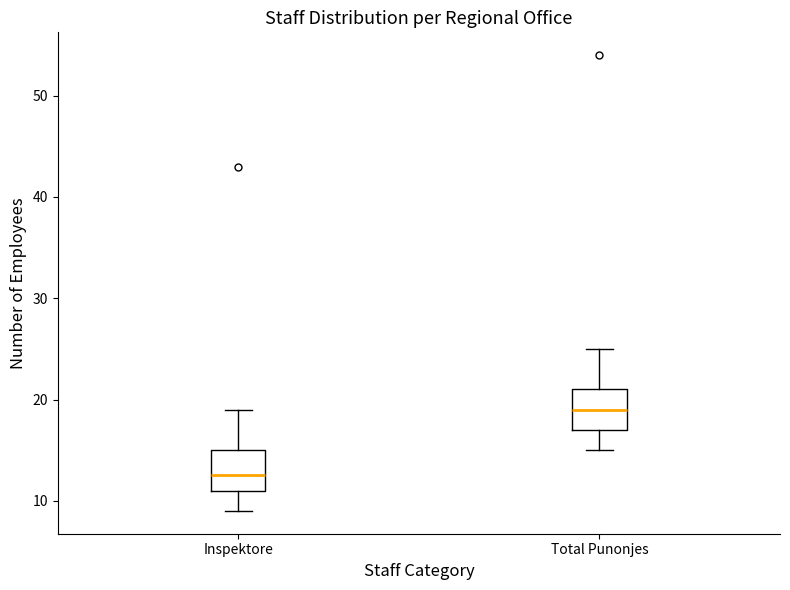

Reading left to right, read every box against the y-axis: the position of its median line, the range the box covers, and the ends of its whiskers. The values are not printed on the chart, so give them approximately, as read against the axis.

Inspektore: median 13, box 11 to 15, whiskers 9 to 19
Total Punonjes: median 19, box 17 to 21, whiskers 15 to 25